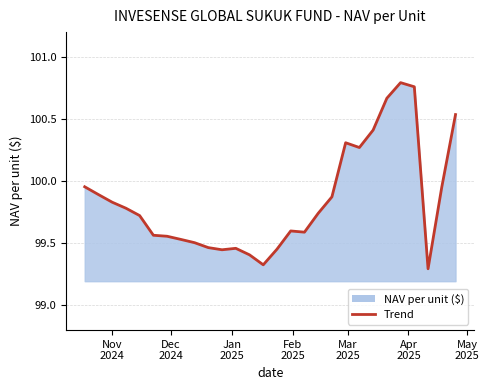

Where is the data nearest to the value 100?

2024-10-18